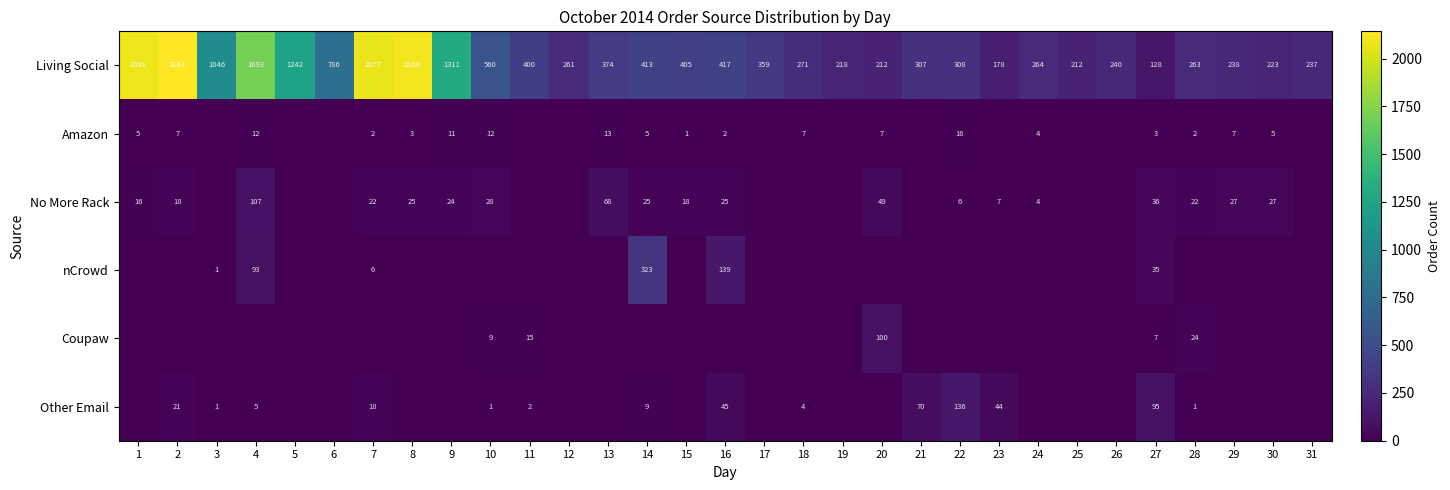

How many data points does each series have?

31